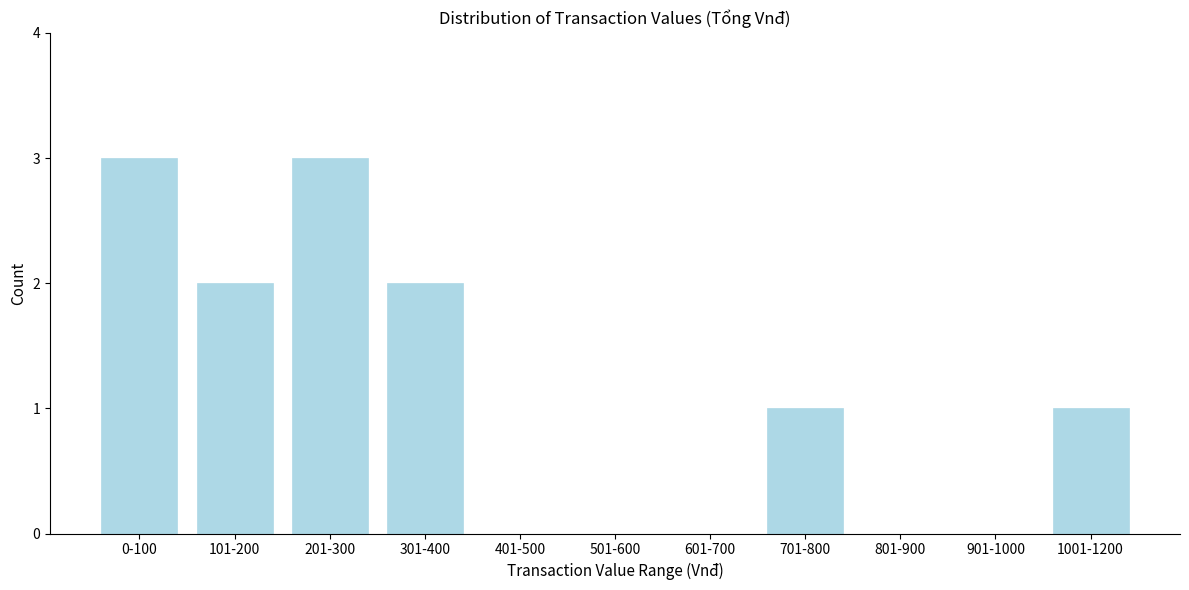

Reading left to right, list all the values displayed in this chart.

0-100=3	101-200=2	201-300=3	301-400=2	401-500=0	501-600=0	601-700=0	701-800=1	801-900=0	901-1000=0	1001-1200=1